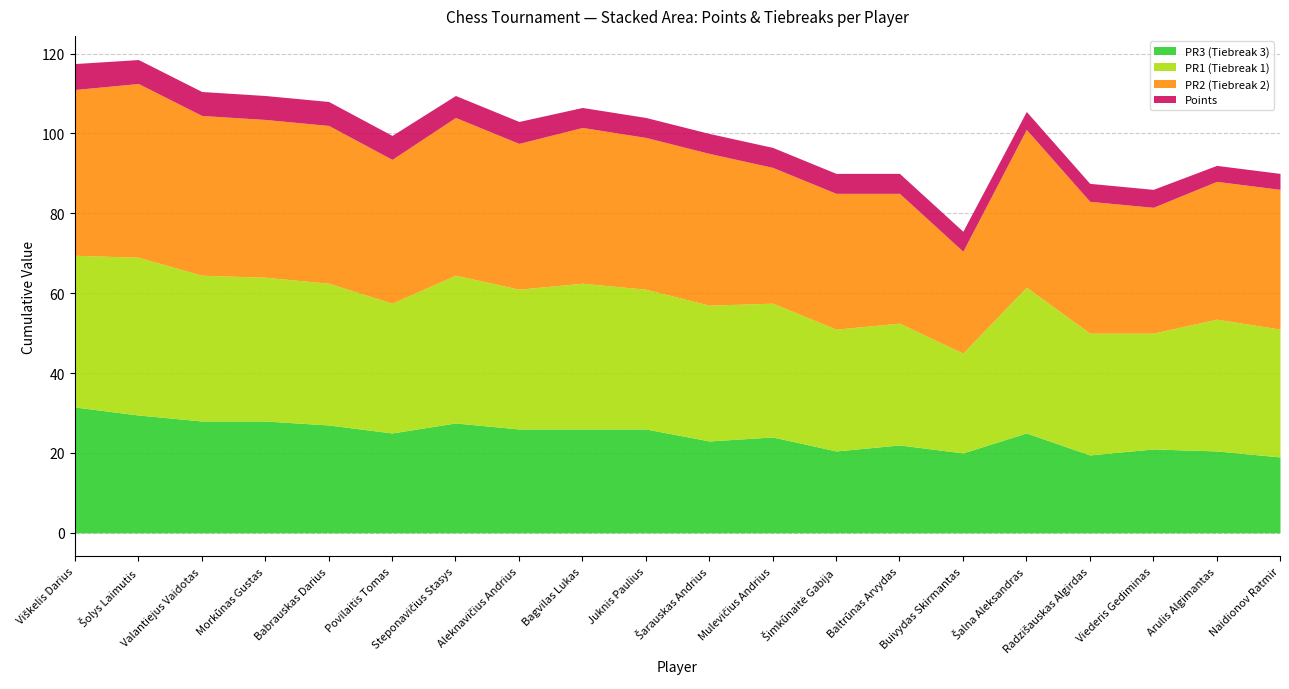

The value of Points at Morkūnas Gustas is 6.0. True or false?

True